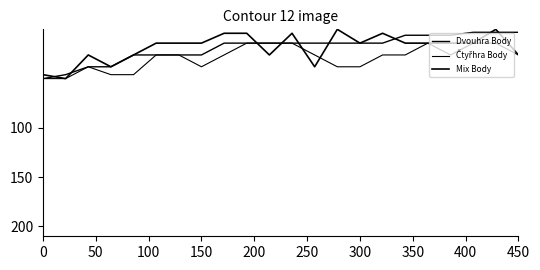

Where is the first local maximum for Mix Body?

50